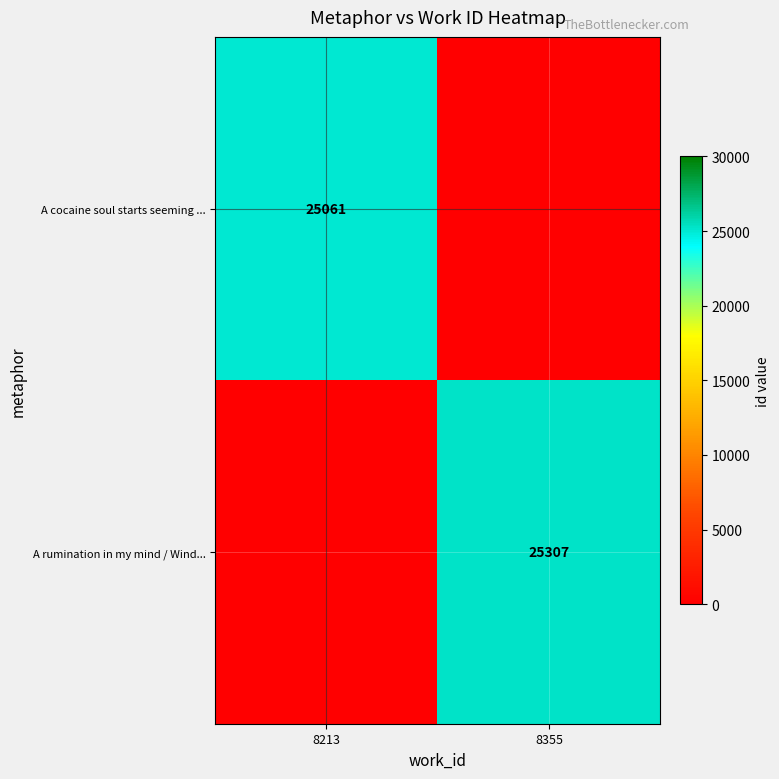

Is it true that A cocaine soul starts seeming ... equals 25061 at 8213?

True